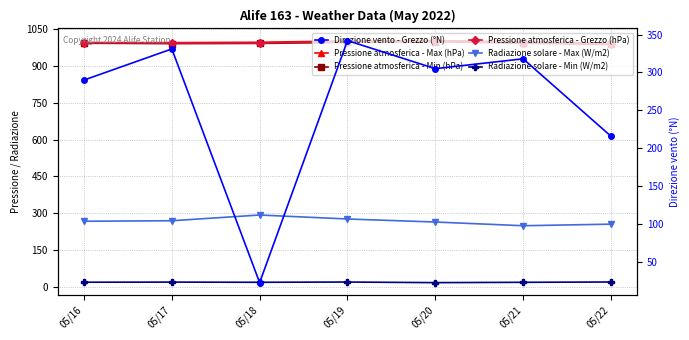

Count the Radiazione solare - Min (W/m2) values in the range 18 to 19.

3